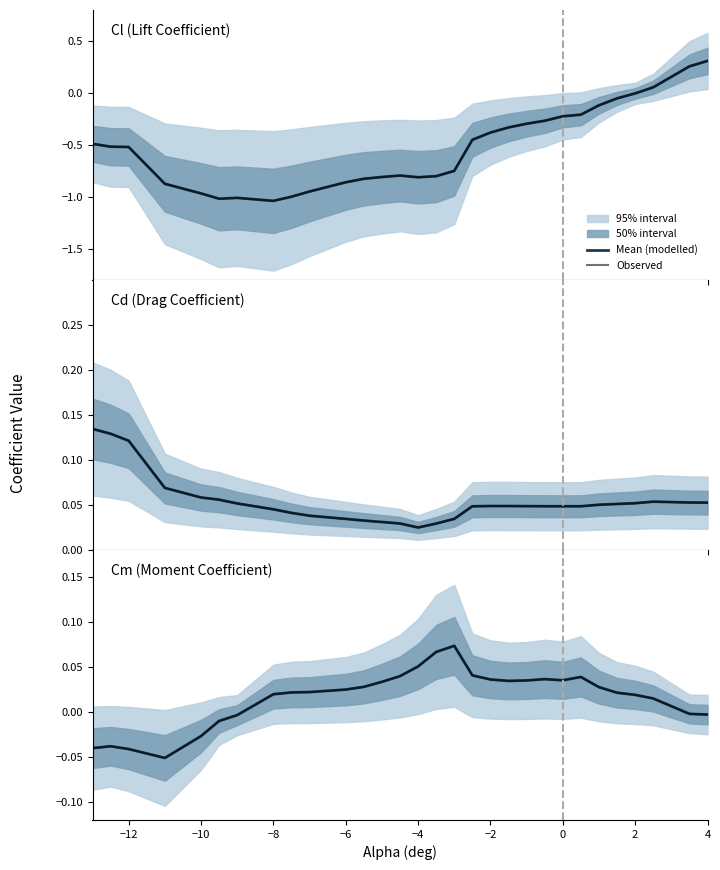

What is the difference between the maximum and minimum values in the Mean (modelled) series?

0.1